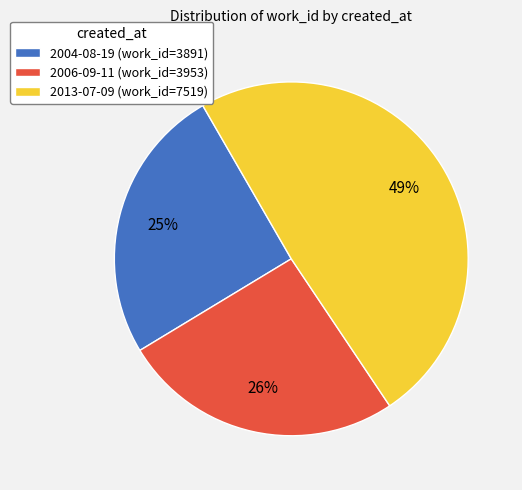

To the nearest percent, what portion does 2004-08-19 represent?

25%